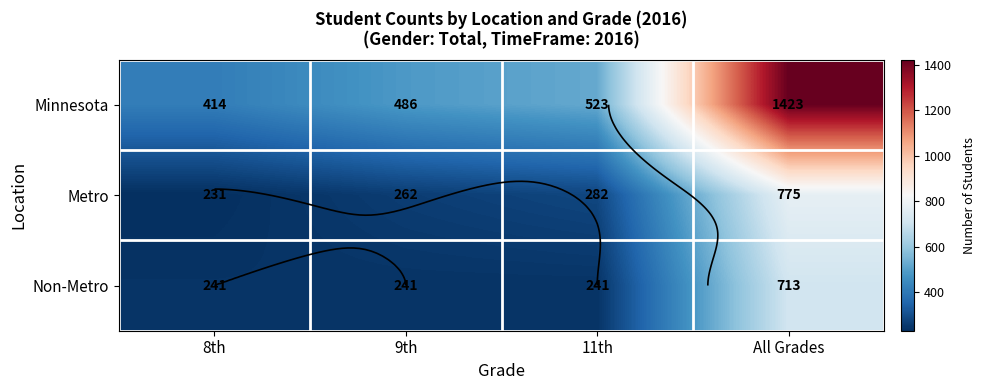

What is the minimum value for Non-Metro?

241